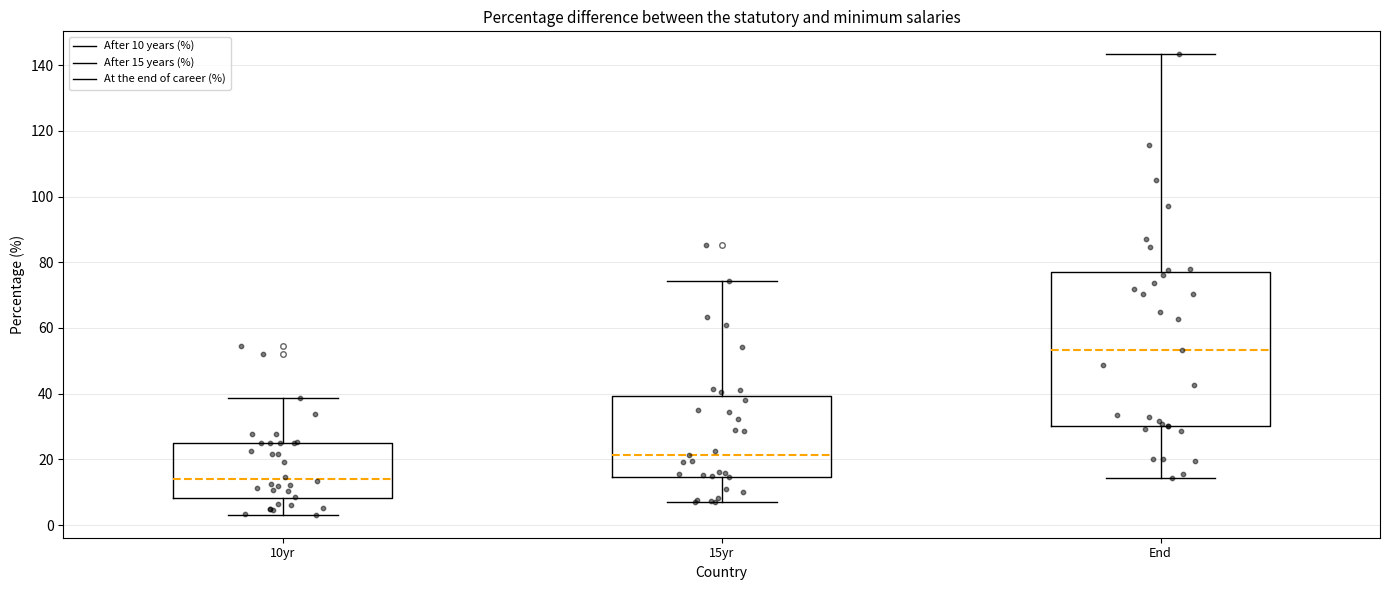

Which box's median line is the lowest?

10yr